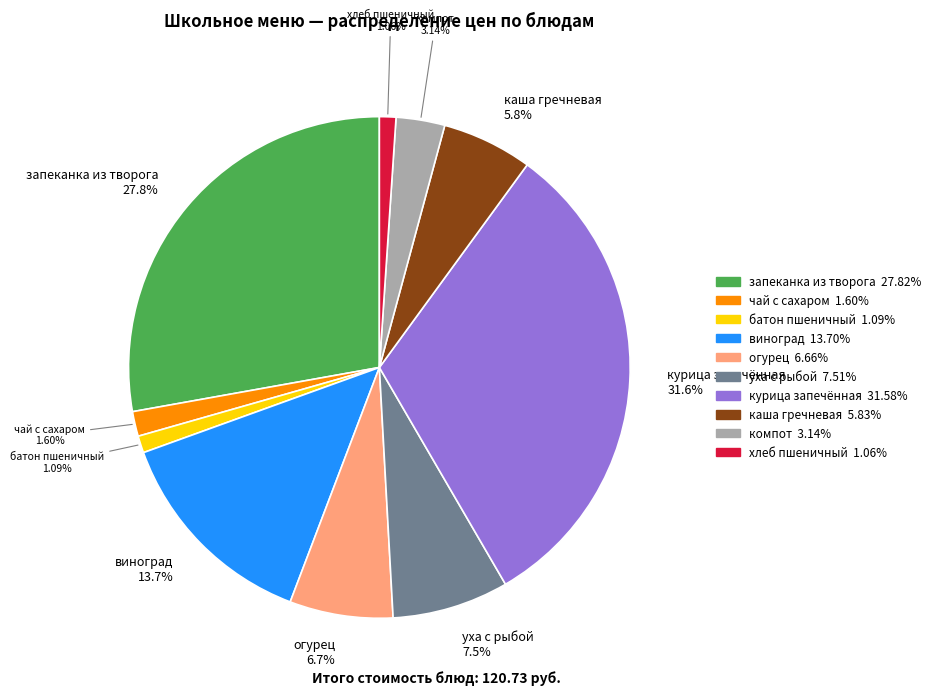

Do виноград and чай с сахаром together represent more than half of the pie?

No